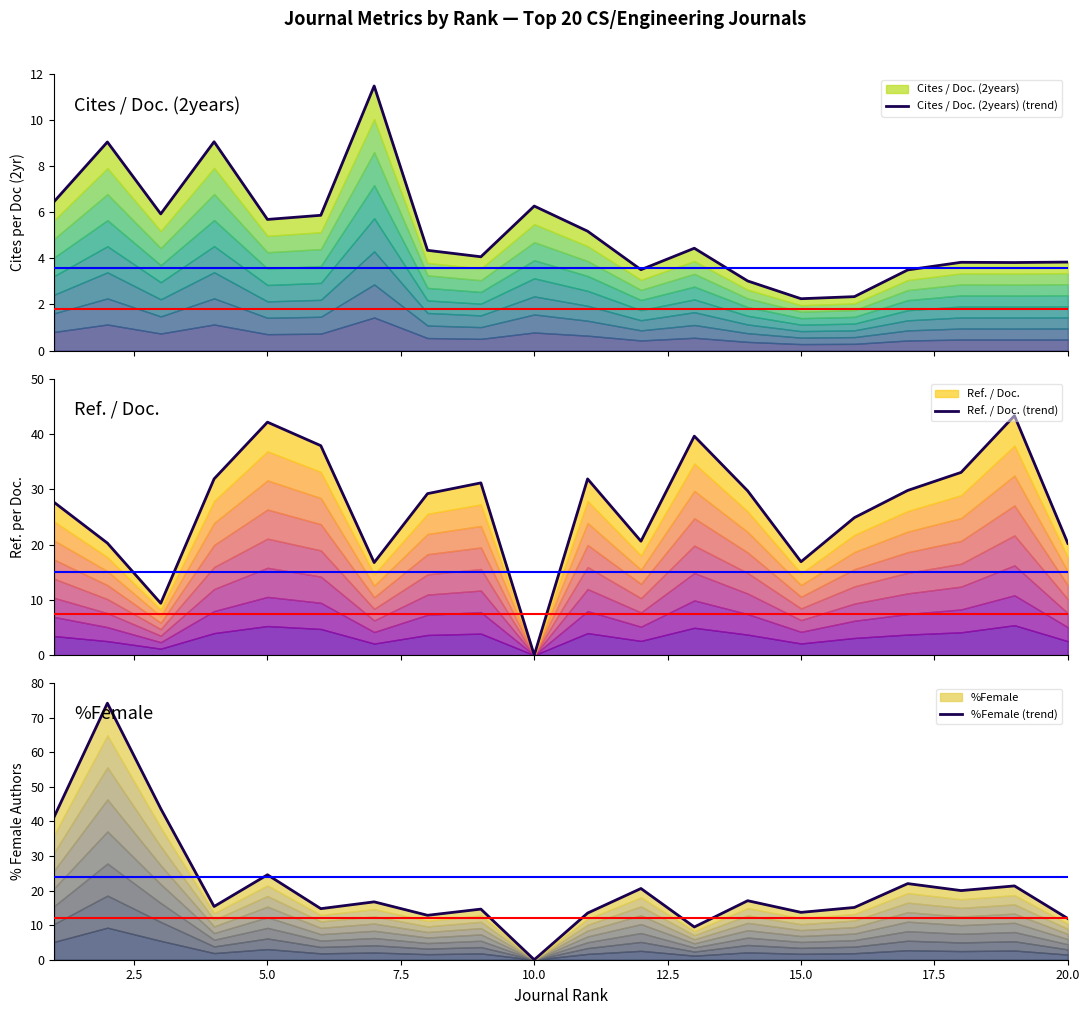

Is it true that Ref. / Doc. (trend) equals 19.9 at 17.5?

False